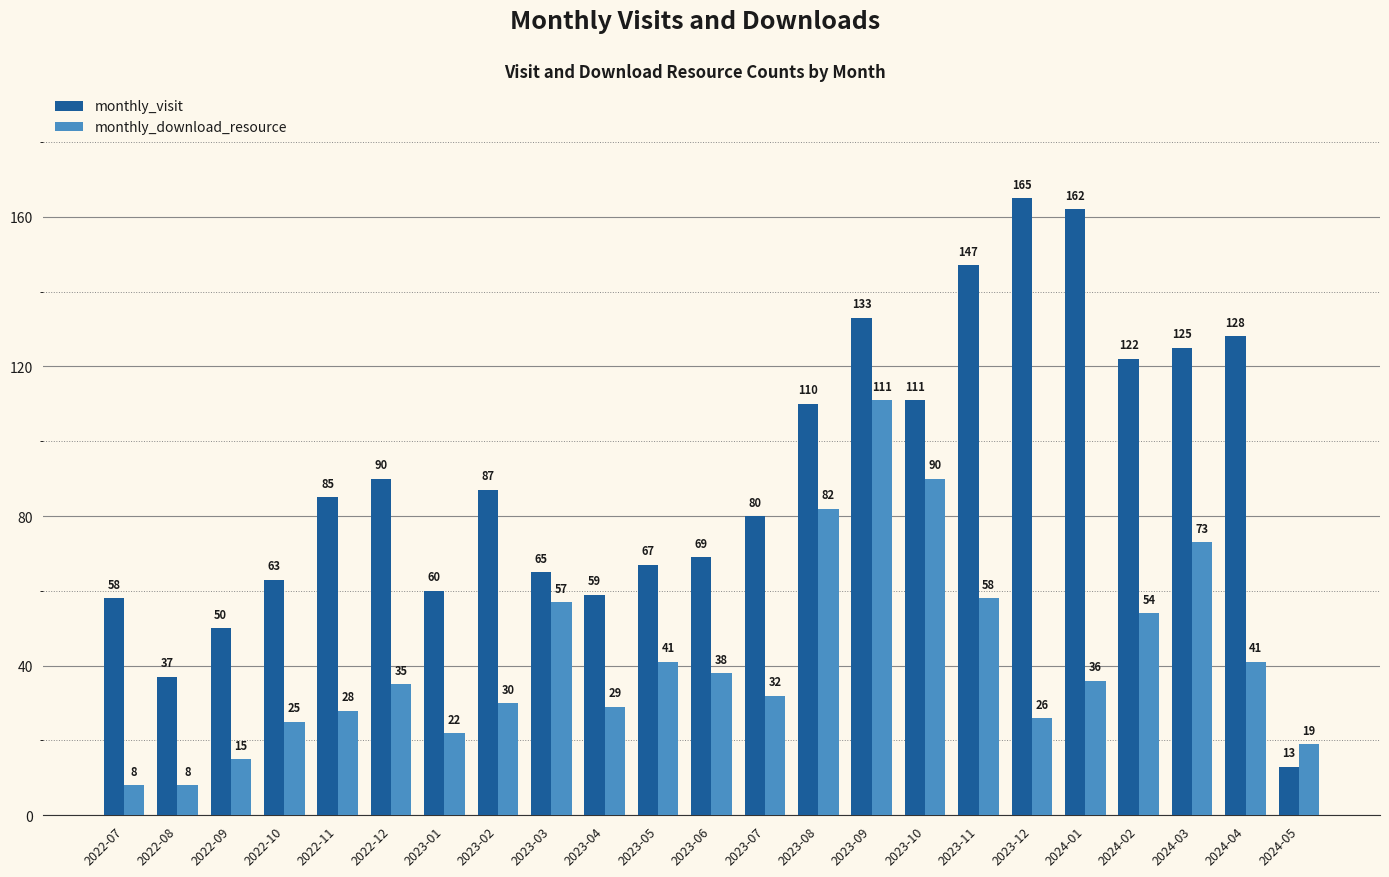

At which label is monthly_visit closest to 89?

2022-12